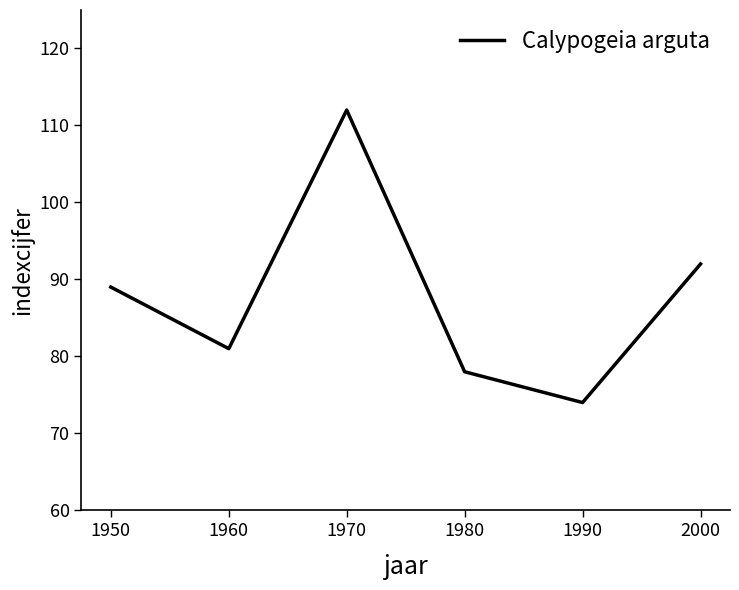

Reading right to left, what are all the values shown in this chart?

92	74	78	112	81	89